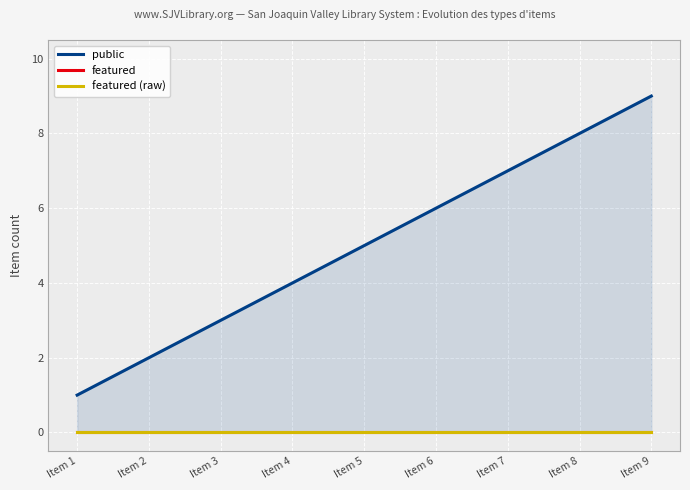

How many lines are shown in the chart?

3